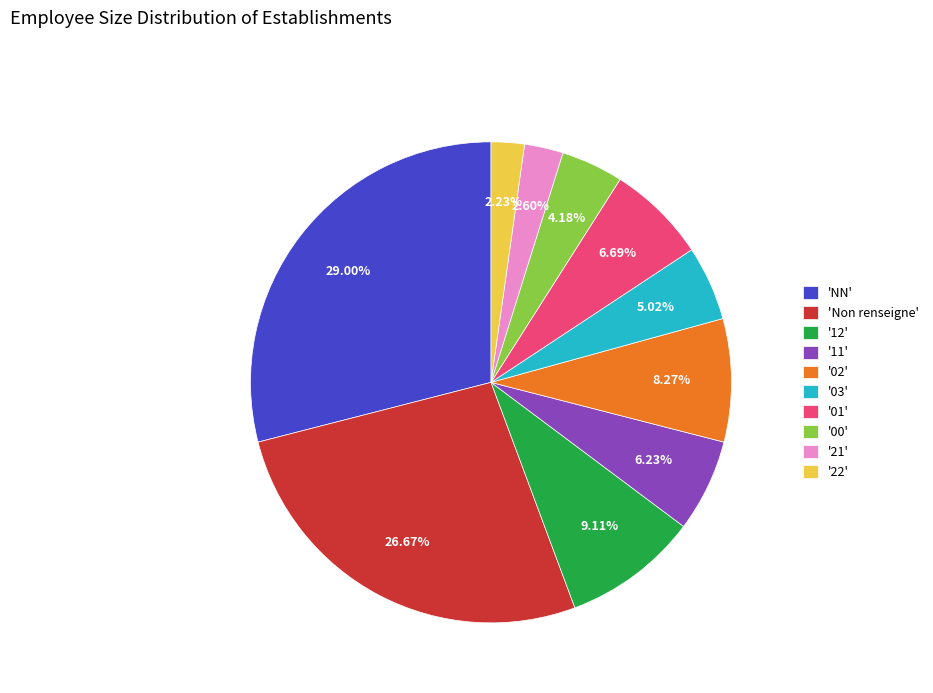

Is there any slice that represents more than half of the pie?

No